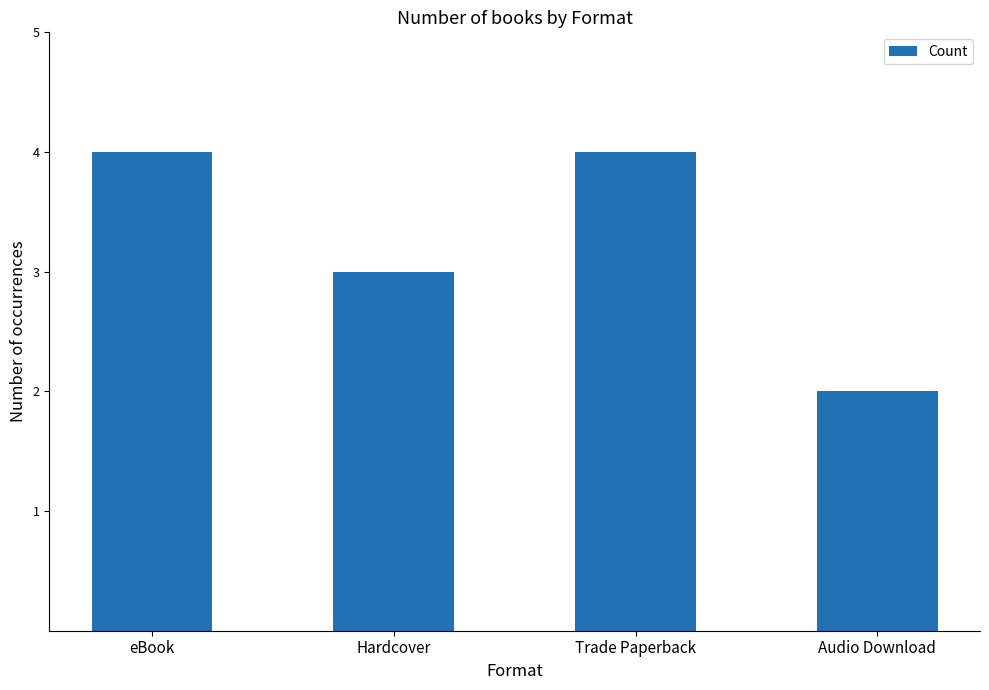

The value at Audio Download is 1. True or false?

False